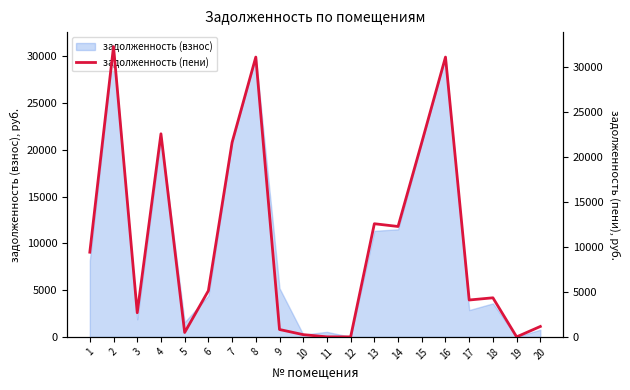

Which category has the highest value across all series?

2